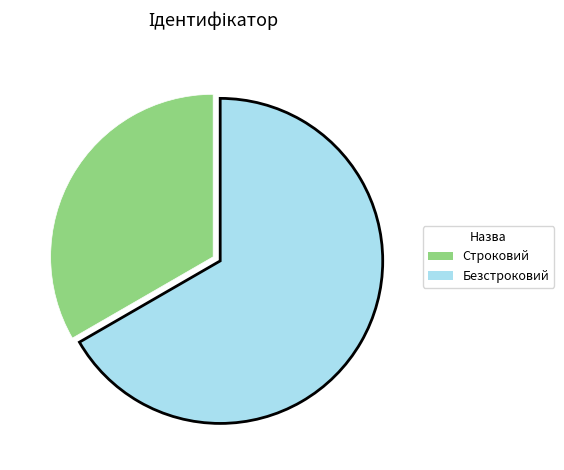

Is there a majority slice in this chart?

Yes